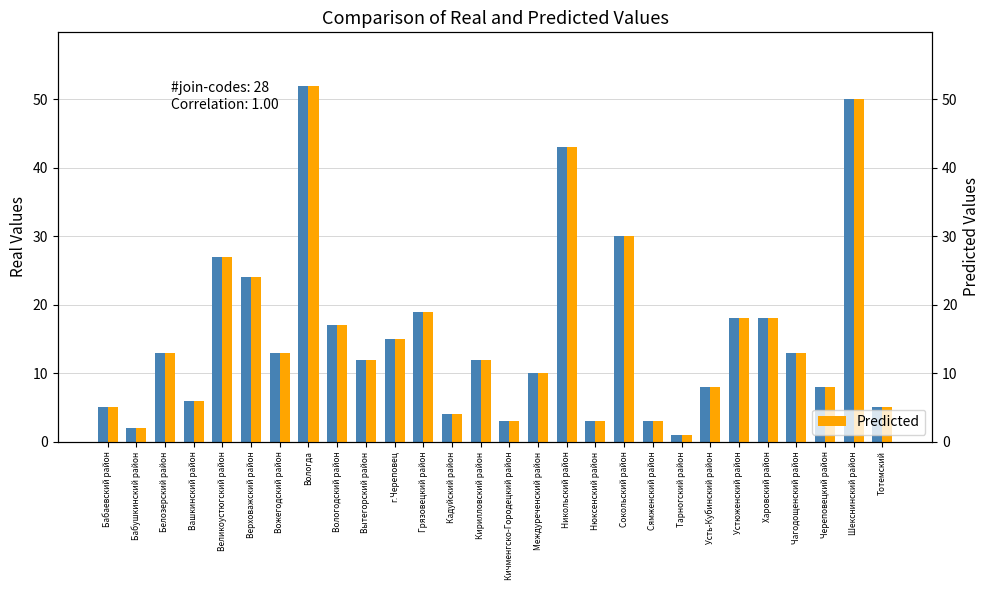

What is the value of the Predicted bar at the 22nd from the left?

8